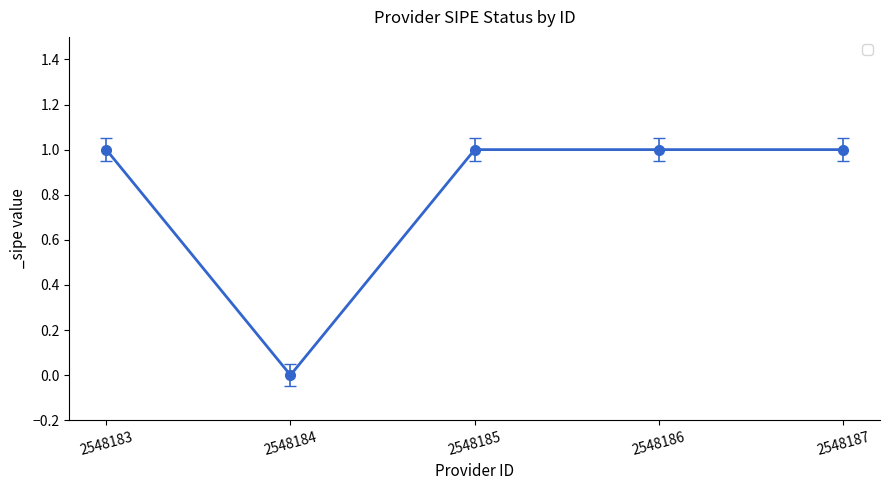

Reading right to left, transcribe all the data shown in this chart.

2548187=1	2548186=1	2548185=1	2548184=0	2548183=1